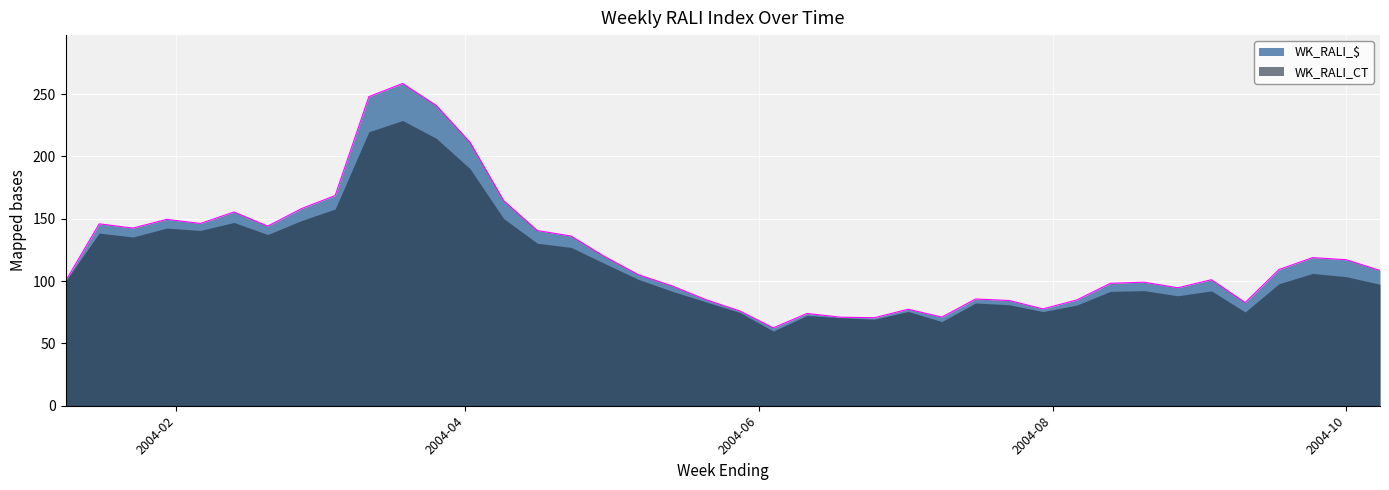

How many lines are shown in the chart?

2